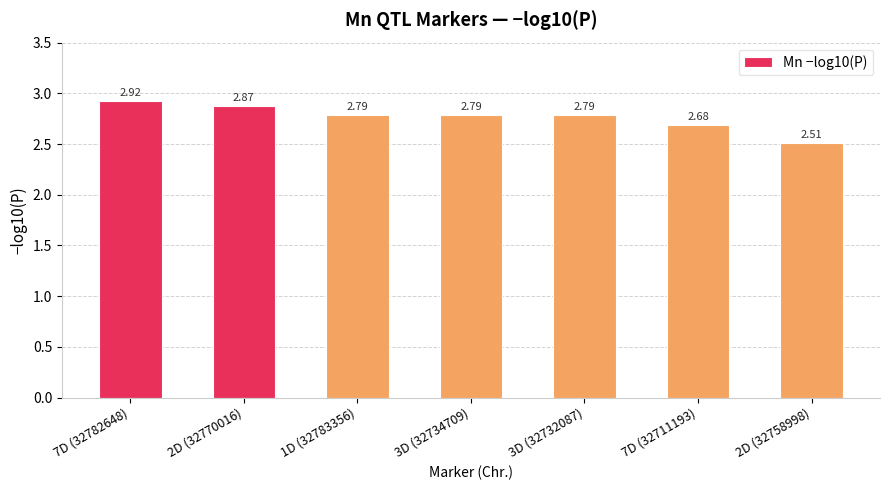

What is the sum of the values at 2D (32770016) and 3D (32732087)?

5.7